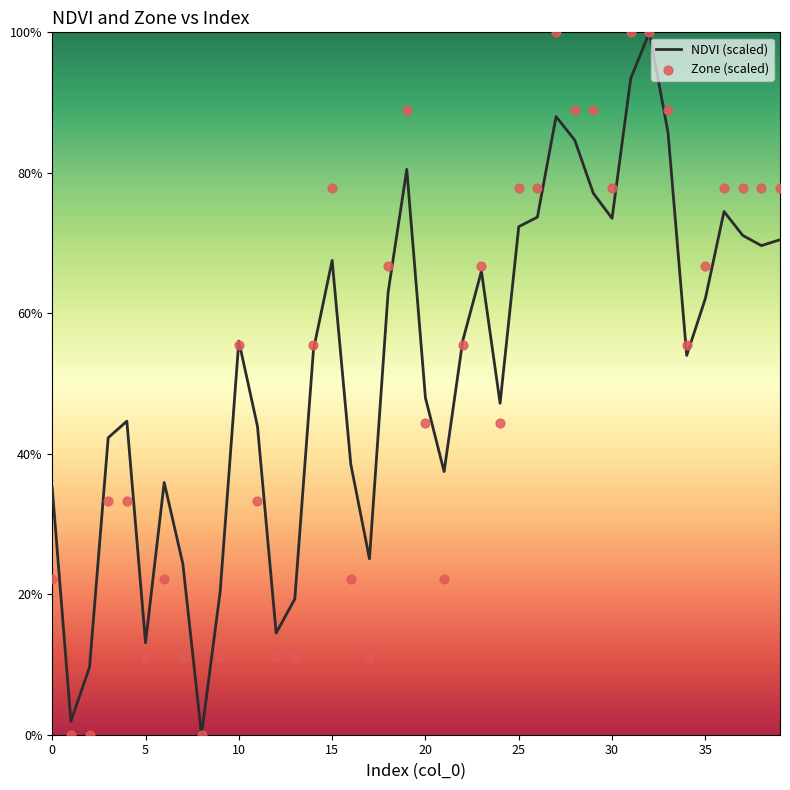

At how many categories does at least one series exceed 34?

31